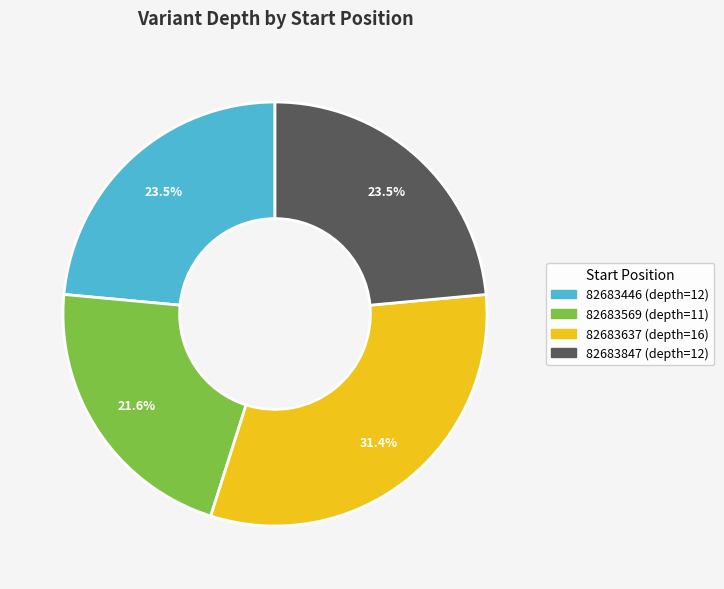

Which category has the biggest portion of the pie?

82683637